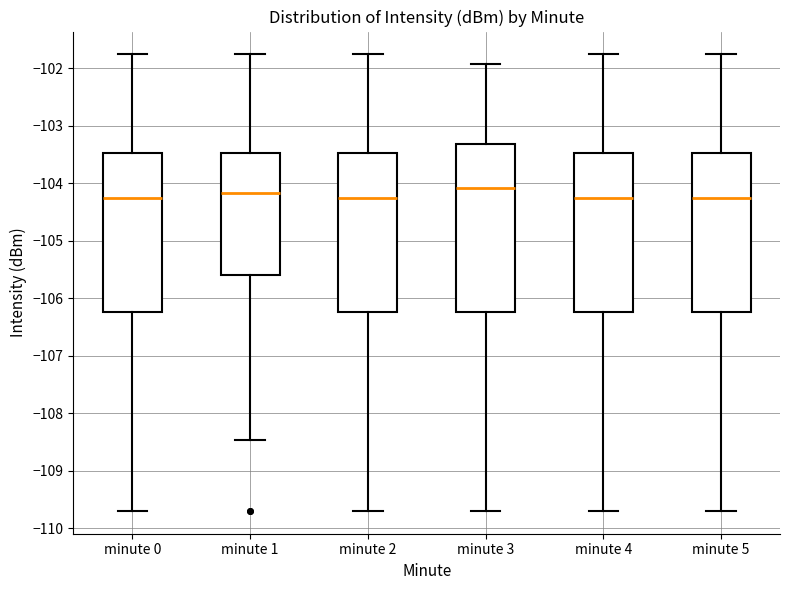

Reading left to right, transcribe this box plot: for each box, give where its median line is, the range the box spans, and where its two whiskers end, as read against the y-axis. The values are not printed on the chart, so give them approximately, as read against the axis.

minute 0: median -104.3, box -106.2 to -103.5, whiskers -109.7 to -101.8
minute 1: median -104.2, box -105.6 to -103.5, whiskers -108.5 to -101.8
minute 2: median -104.3, box -106.2 to -103.5, whiskers -109.7 to -101.8
minute 3: median -104.1, box -106.2 to -103.3, whiskers -109.7 to -101.9
minute 4: median -104.3, box -106.2 to -103.5, whiskers -109.7 to -101.8
minute 5: median -104.3, box -106.2 to -103.5, whiskers -109.7 to -101.8